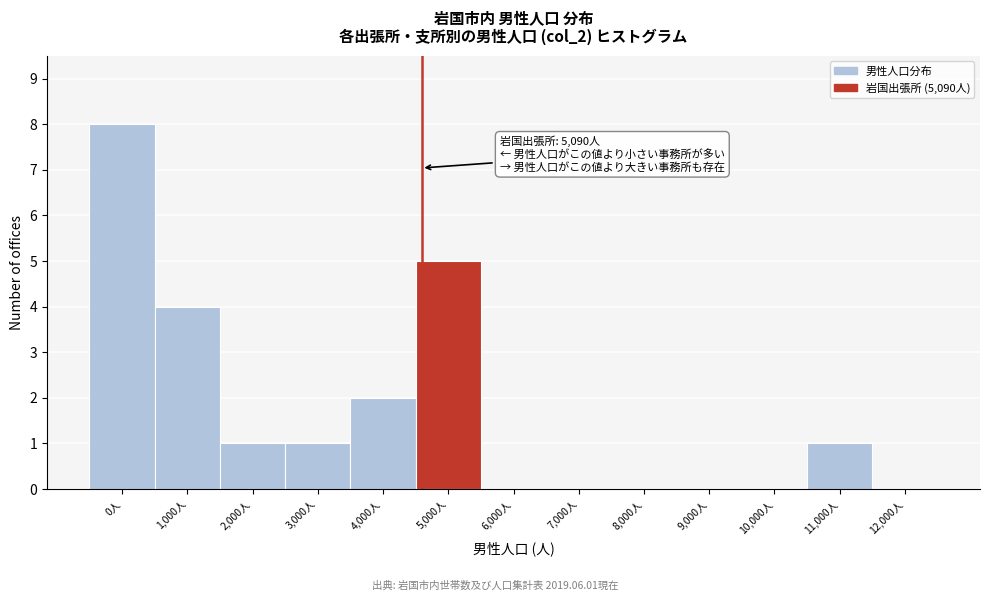

Reading left to right, transcribe all the data shown in this chart.

0人=8	1,000人=4	2,000人=1	3,000人=1	4,000人=2	5,000人=5	6,000人=0	7,000人=0	8,000人=0	9,000人=0	10,000人=0	11,000人=1	12,000人=0